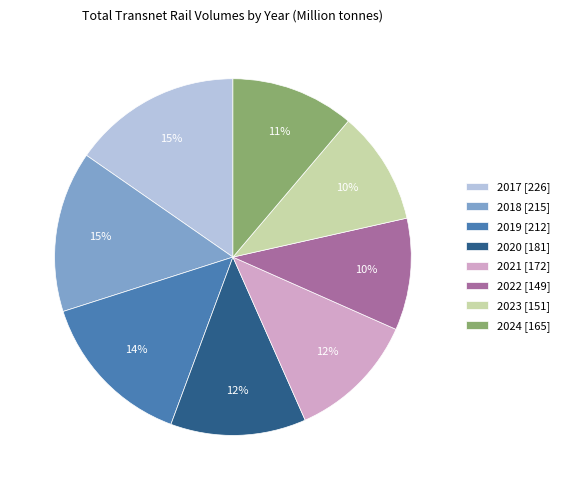

What is the ratio of the value at 2017 to the value at 2022?

1.5